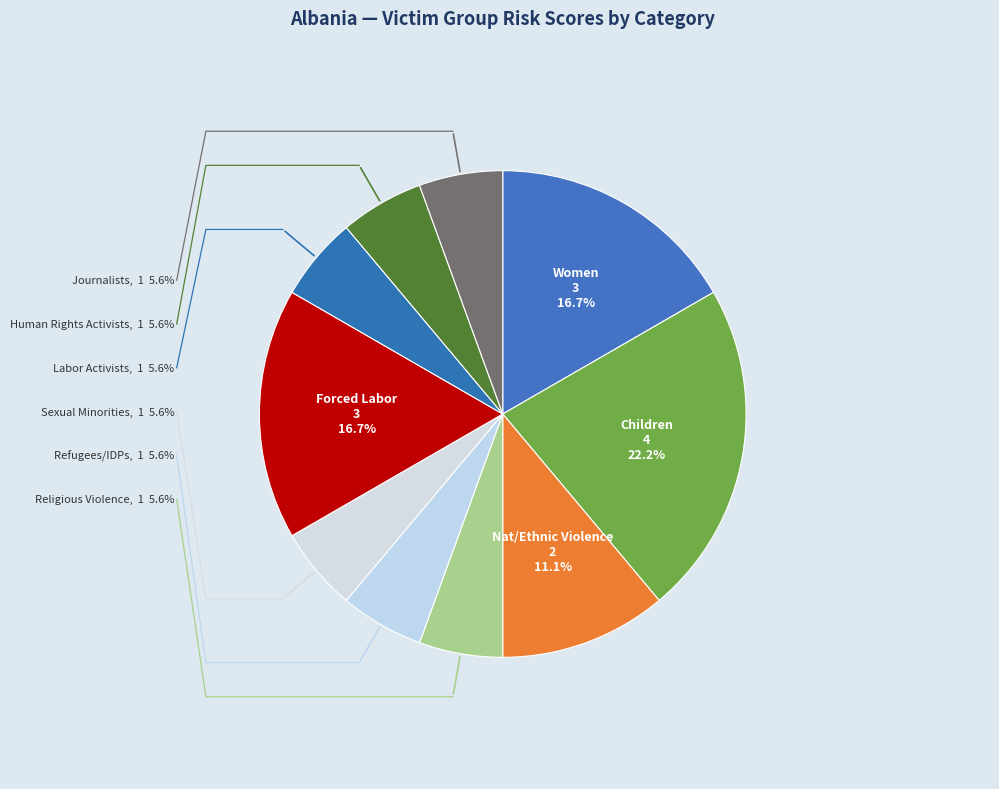

Is Refugees/Asylum seekers/IDPs the majority of the pie?

No